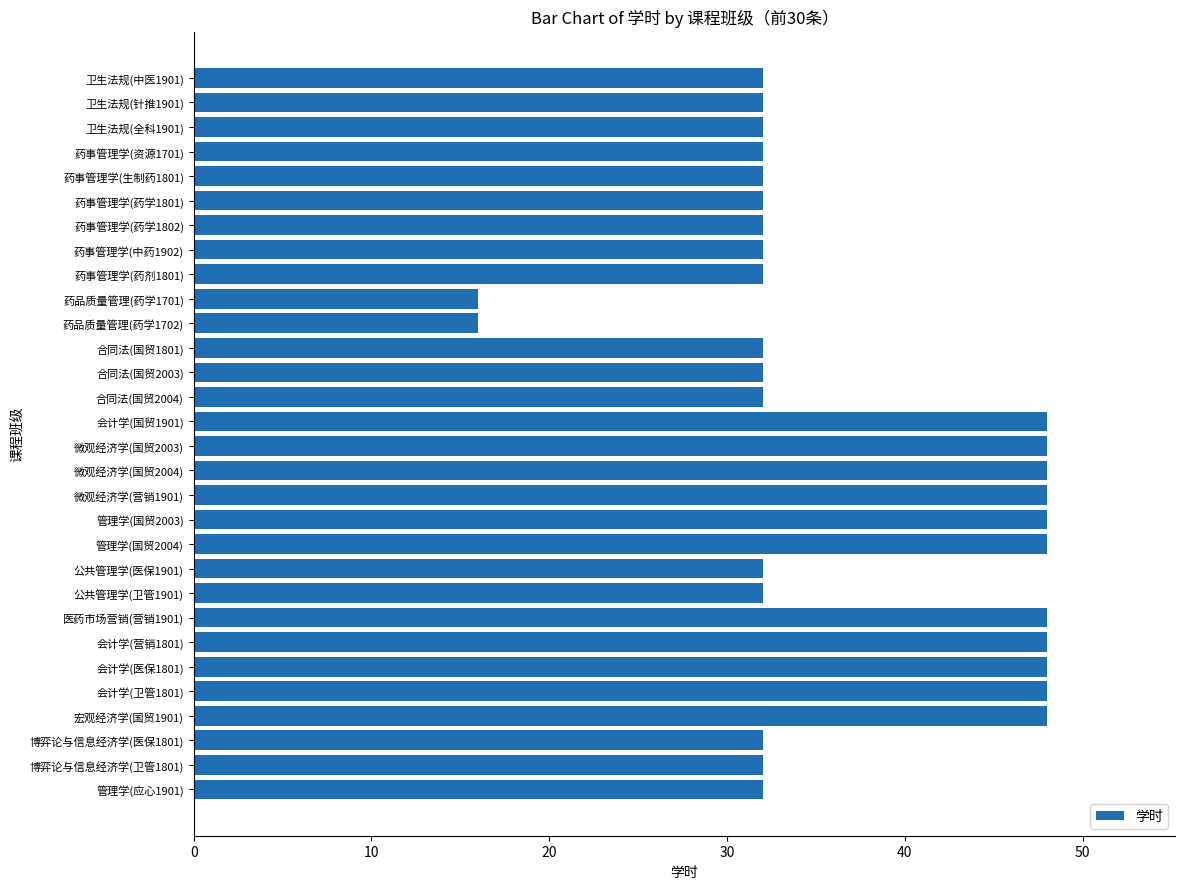

What is the ratio of the value at 管理学(国贸2004) to the value at 博弈论与信息经济学(卫管1801)?

1.5